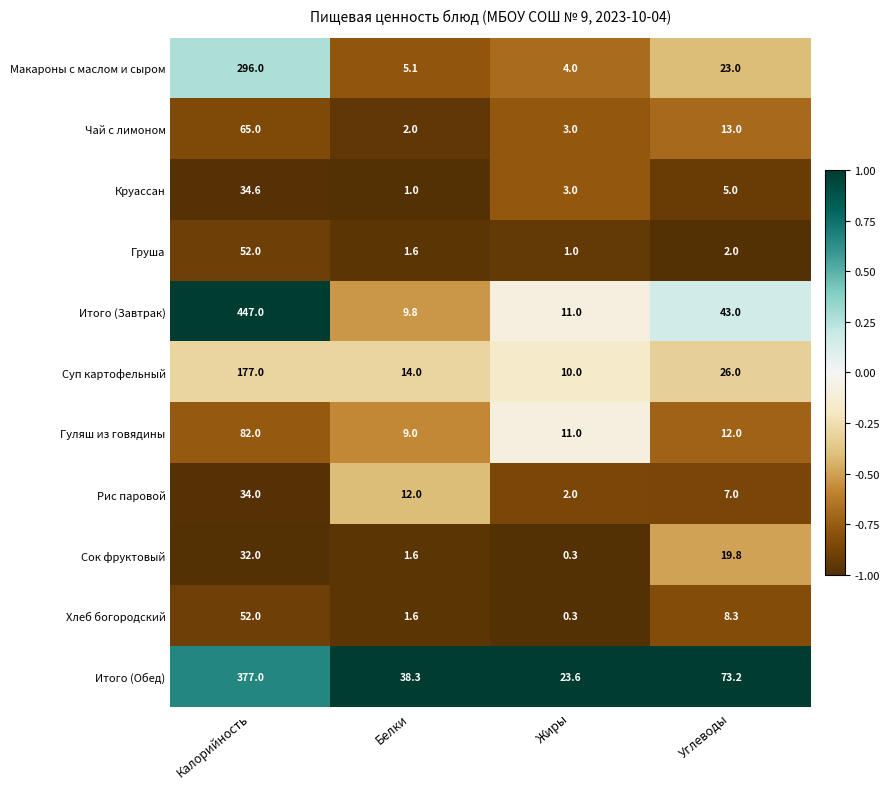

What is the total value across all series at Углеводы?

232.3